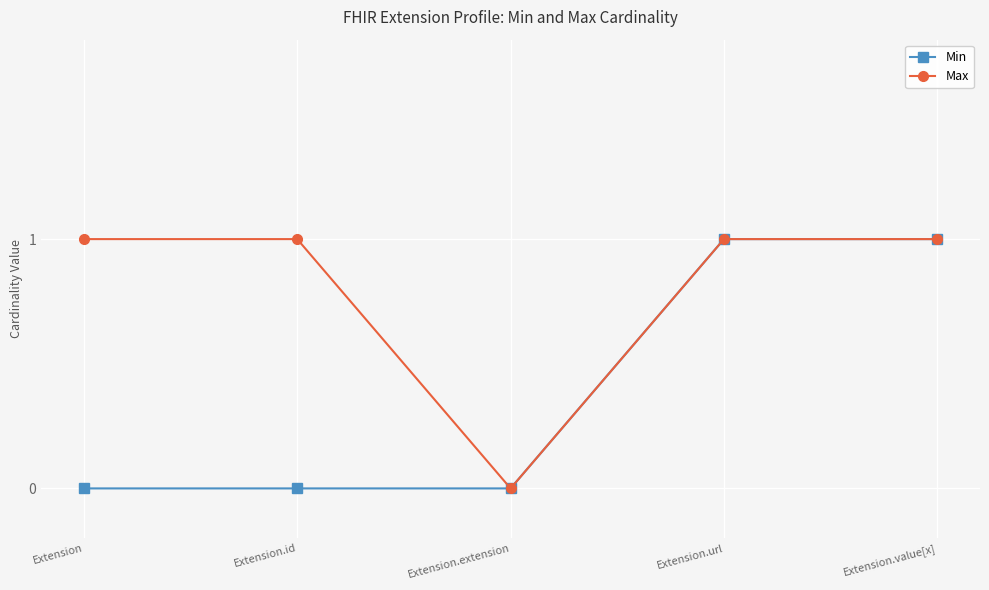

True or false: Min has a value of 1 at Extension.

False